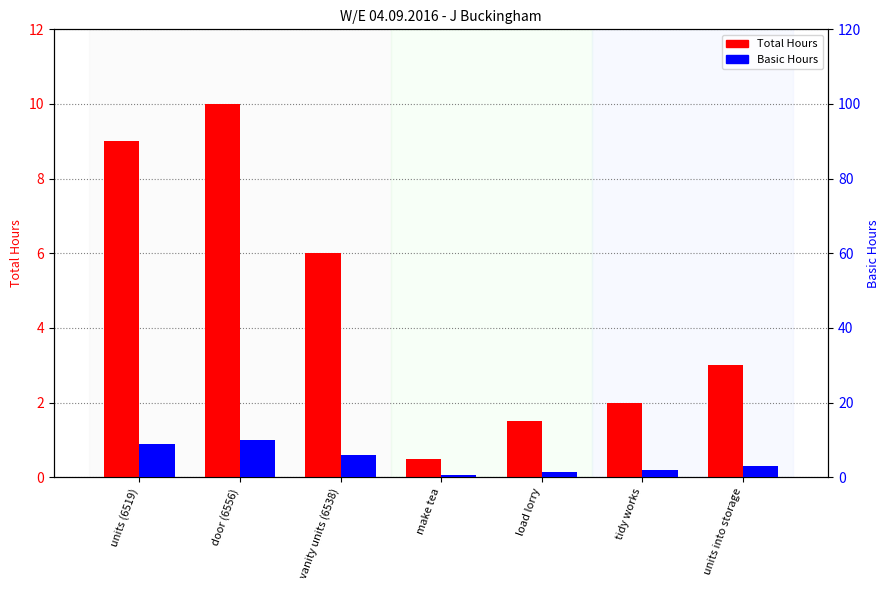

Which series has the largest total across all categories?

Total Hours